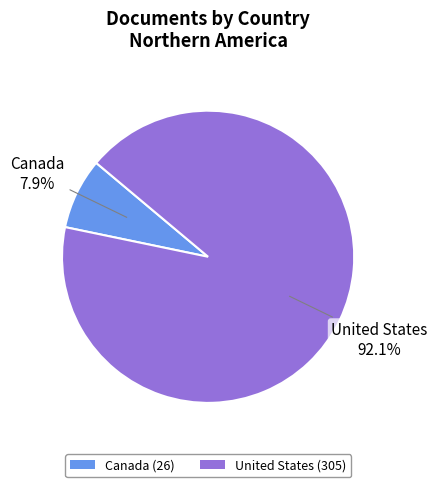

Which slice is the largest?

United States